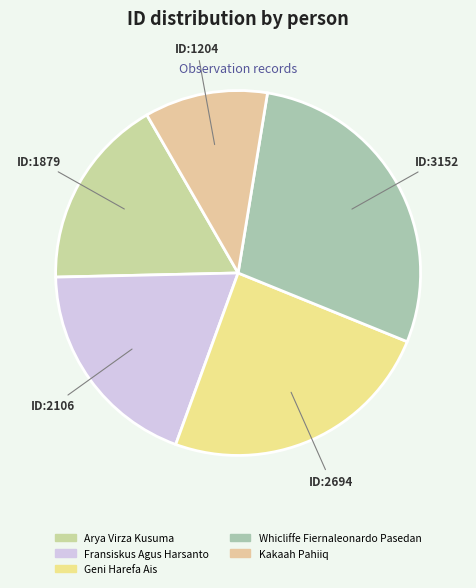

What is the change in value from Arya Virza Kusuma to Whicliffe Fiernaleonardo Pasedan?

+1273